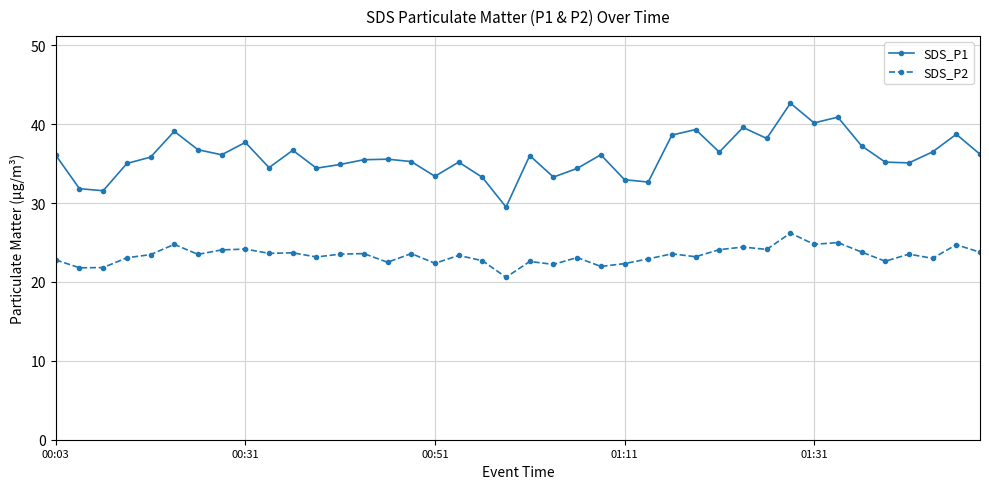

True or false: SDS_P1 and SDS_P2 cross at least once.

False